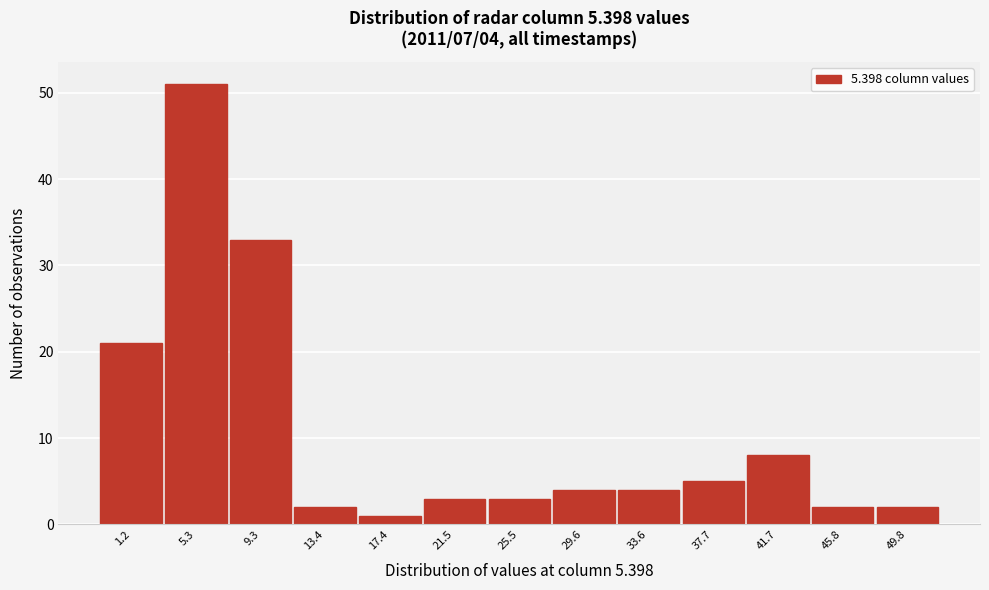

Reading right to left, list all the values displayed in this chart.

49.8=2	45.8=2	41.7=8	37.7=5	33.6=4	29.6=4	25.5=3	21.5=3	17.4=1	13.4=2	9.3=33	5.3=51	1.2=21